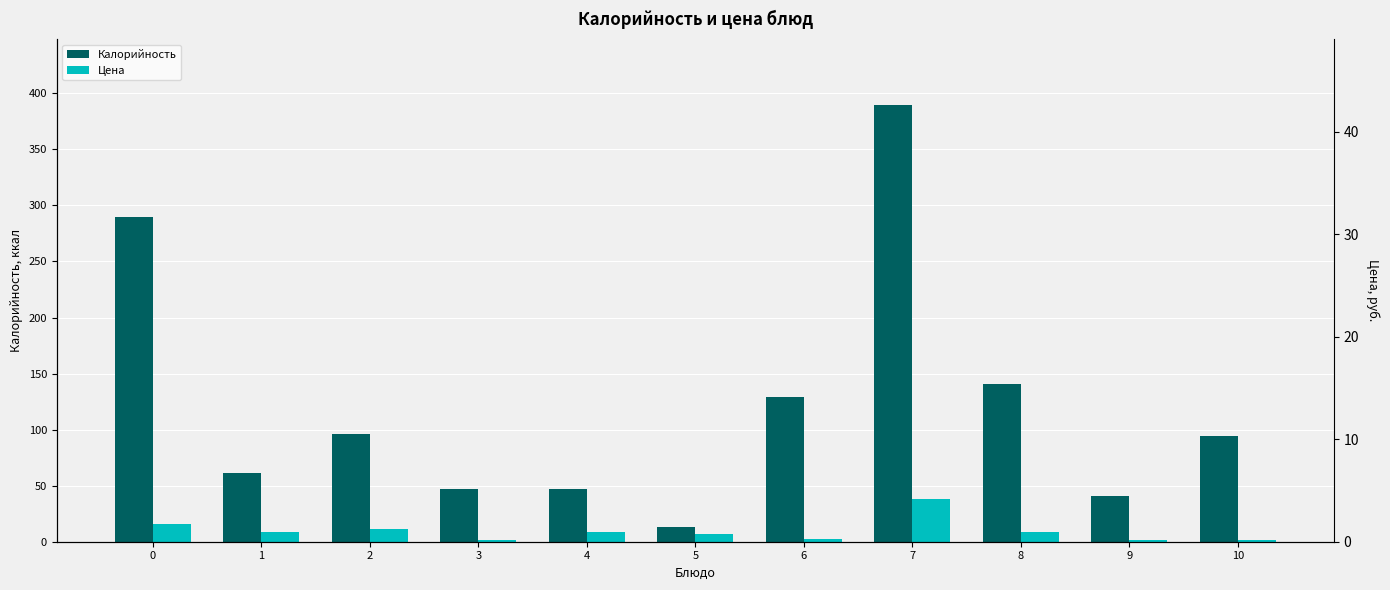

At which category is the sum across all series the highest?

7